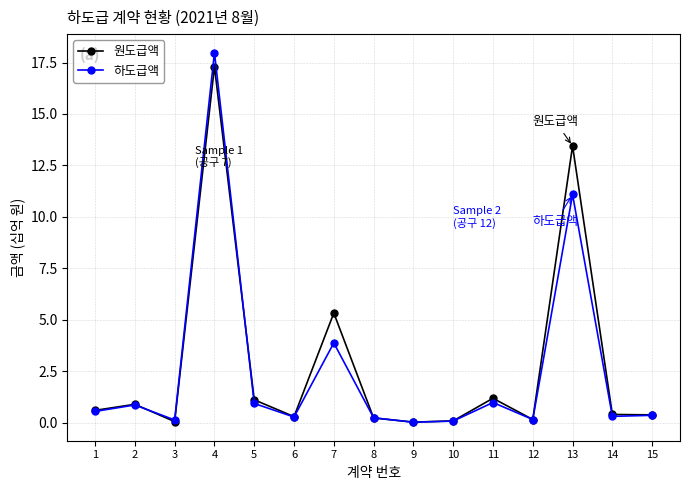

At 4, list the series in order from largest to smallest.

하도급액, 원도급액